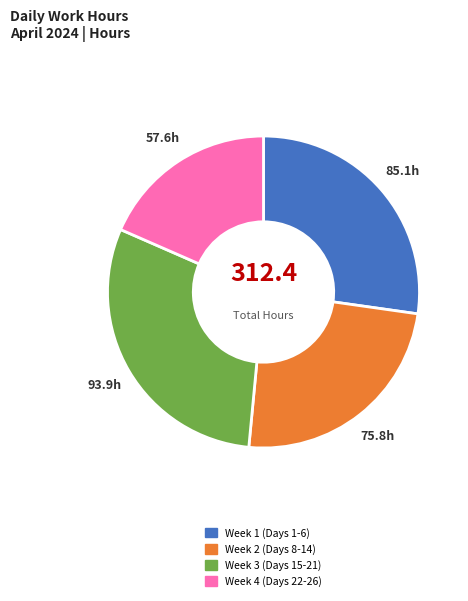

The Week 4 (Days 22-26) slice represents 13% of the pie. True or false?

False